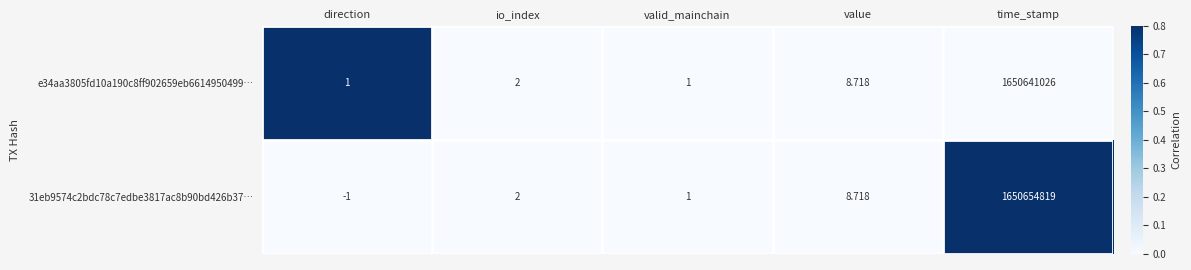

Where is e34aa3805fd10a190c8ff902659eb6614950499… nearest to the value 825320513?

value